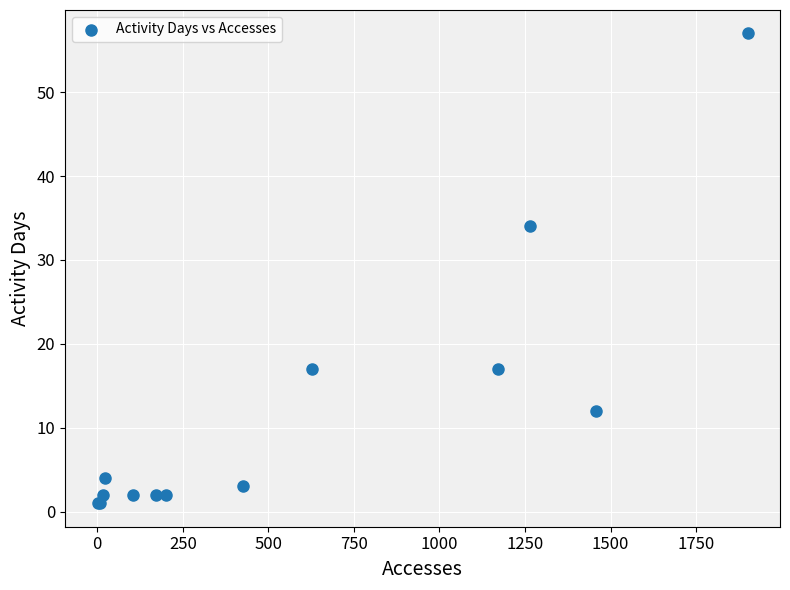

What Y value in the scatter plot is closest to 29?

34